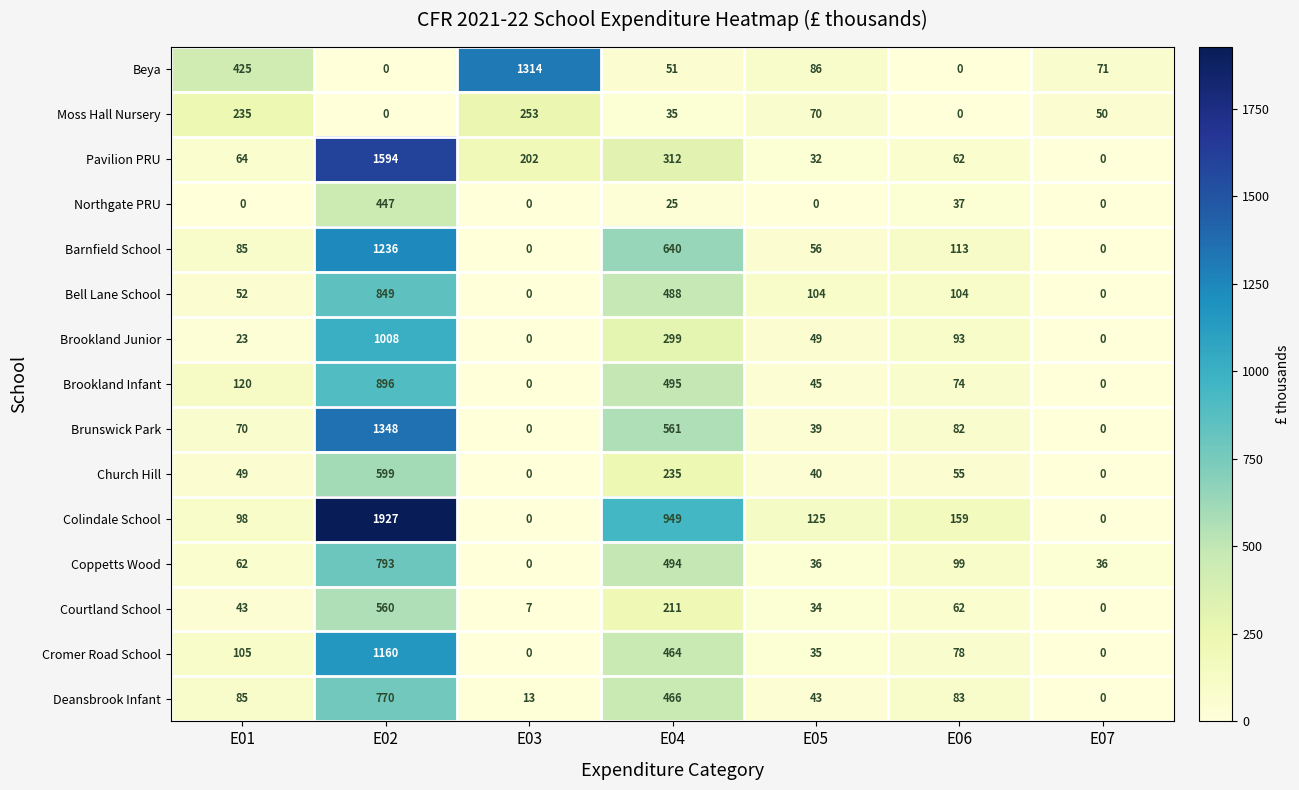

At how many categories does at least one series exceed 108?

6